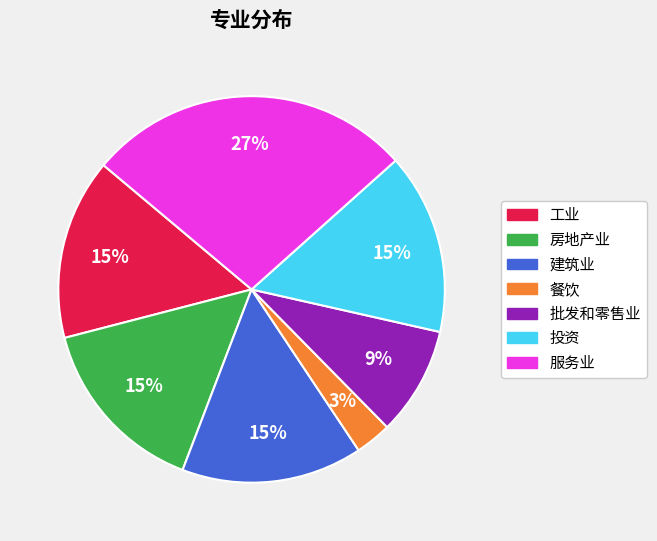

What is the smallest slice in the pie chart?

餐饮